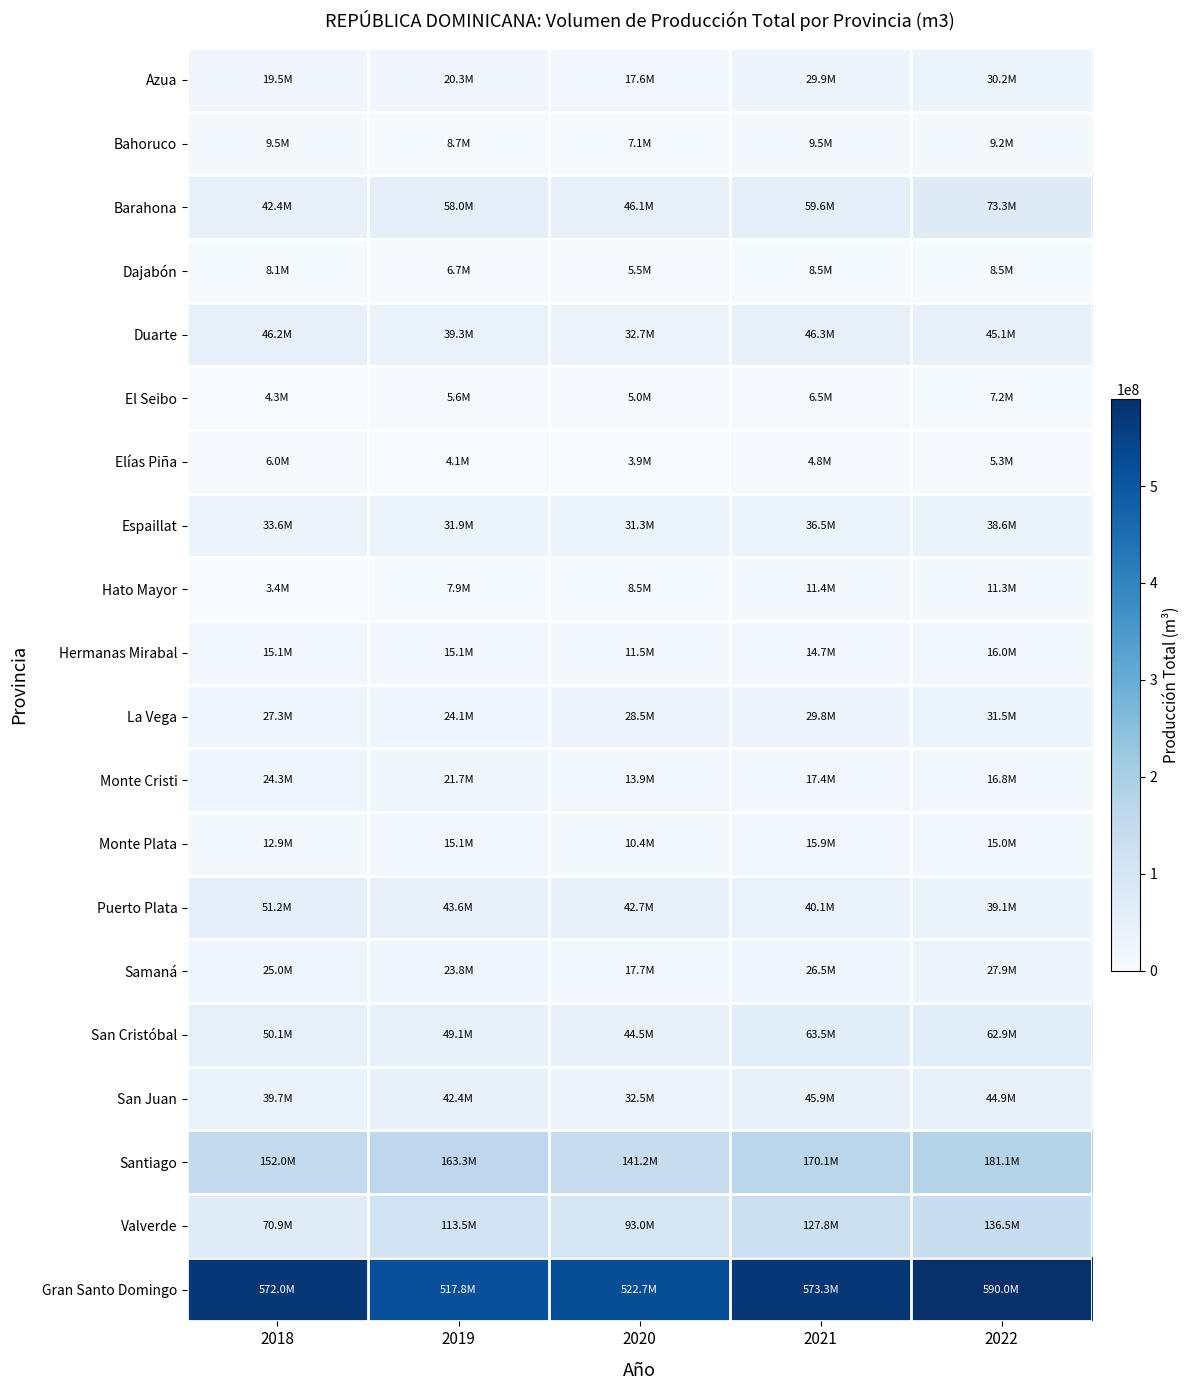

Which series has the largest total across all categories?

Gran Santo Domingo